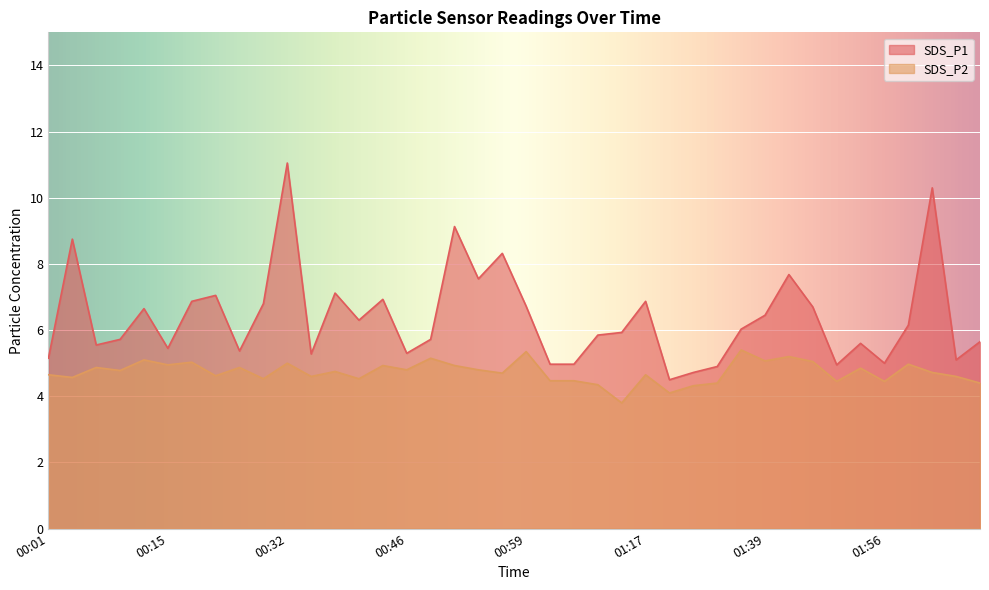

What is the value of the SDS_P1 point at the 12th from the left?

5.3